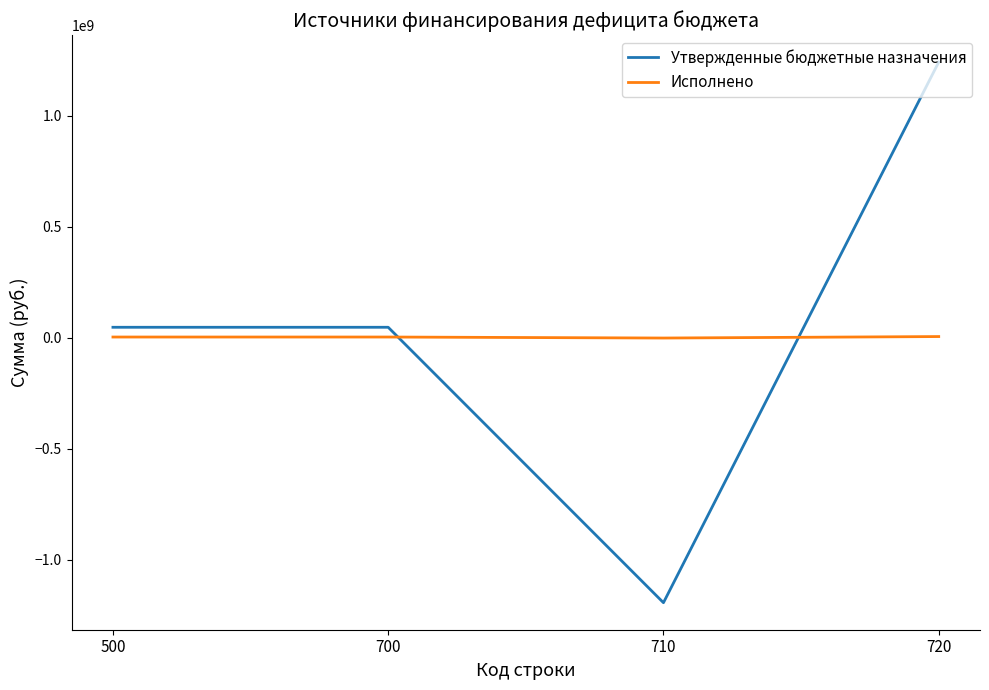

Count the number of data series in this chart.

2